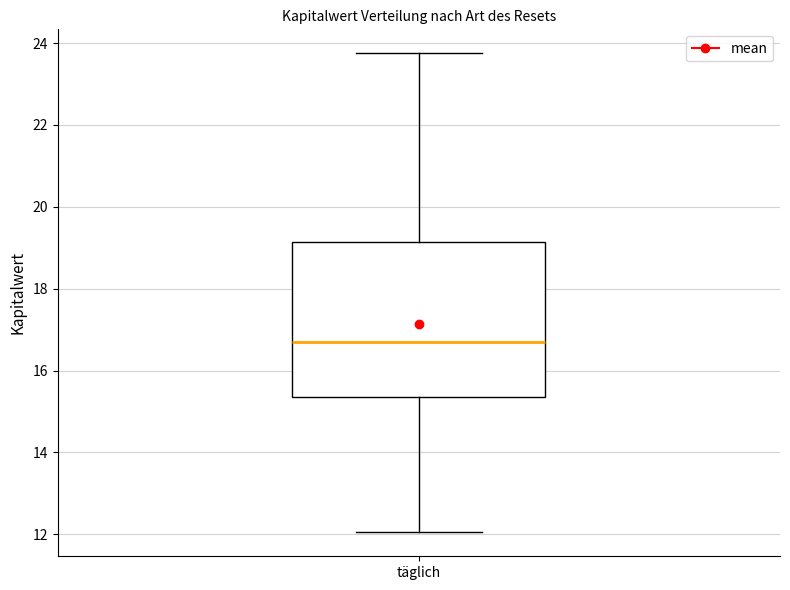

Read this box plot against the y-axis: the position of the median line, the range covered by the box, and the ends of both whiskers. The values are not printed on the chart, so give them approximately, as read against the axis.

median 16.8, box 15.4 to 19.2, whiskers 12.0 to 23.8